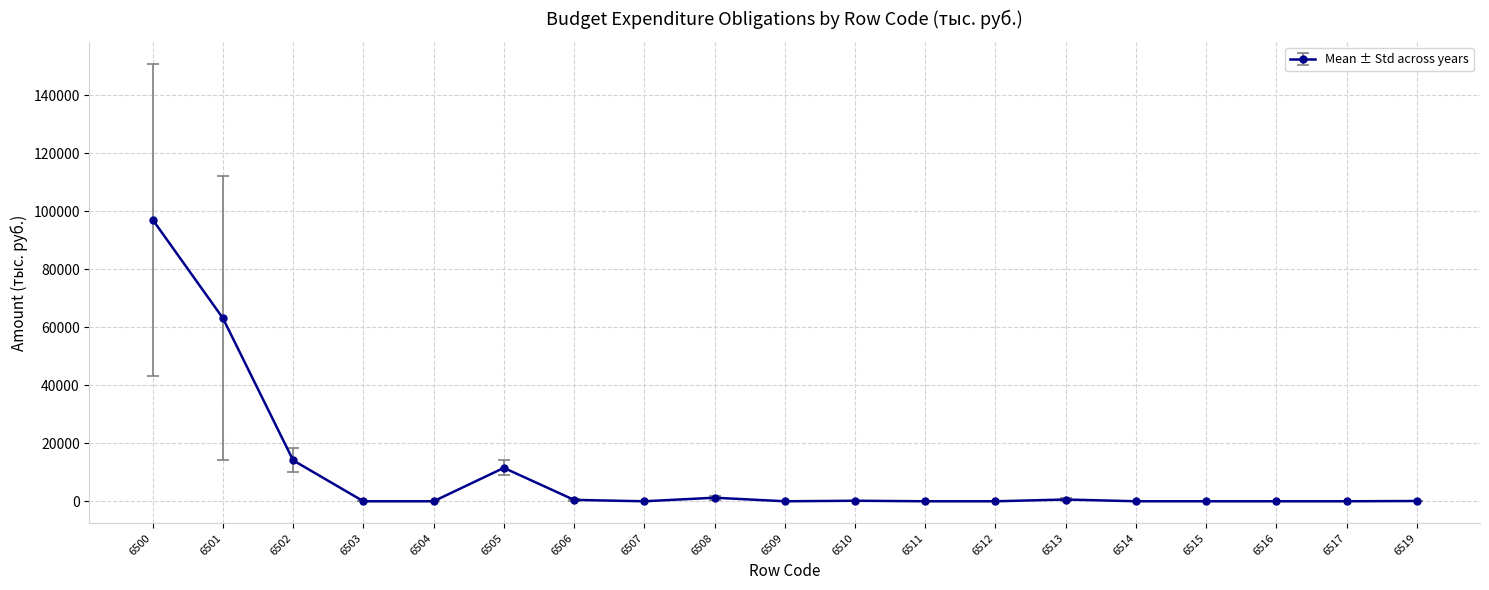

Which has a higher value, 6515 or 6500?

6500